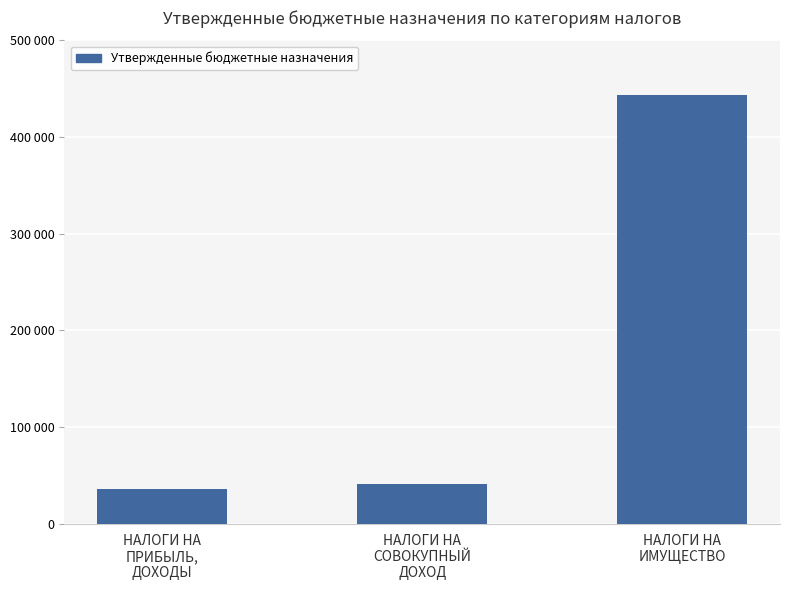

Does the chart contain any negative values?

No